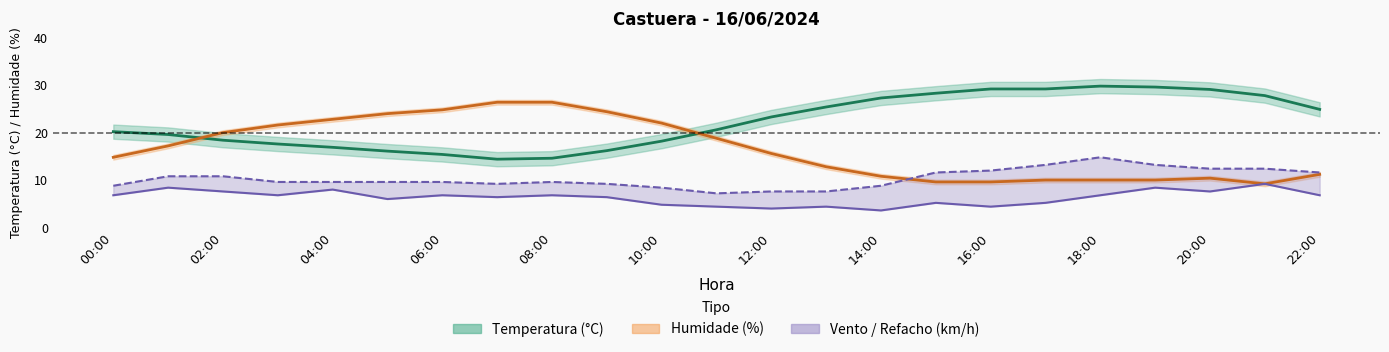

How many lines are shown in the chart?

4